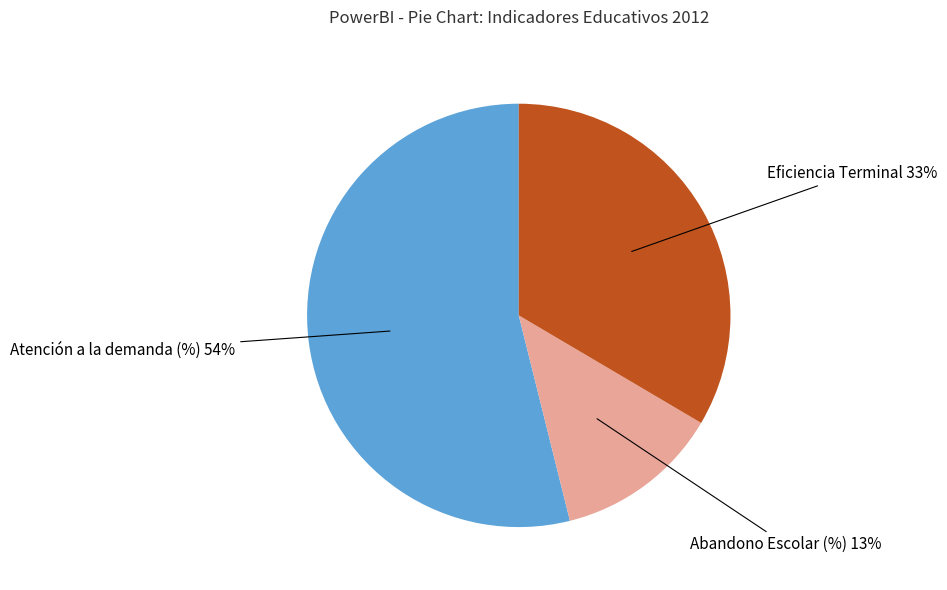

To the nearest percent, what is the difference between the largest and smallest slice percentages?

41%